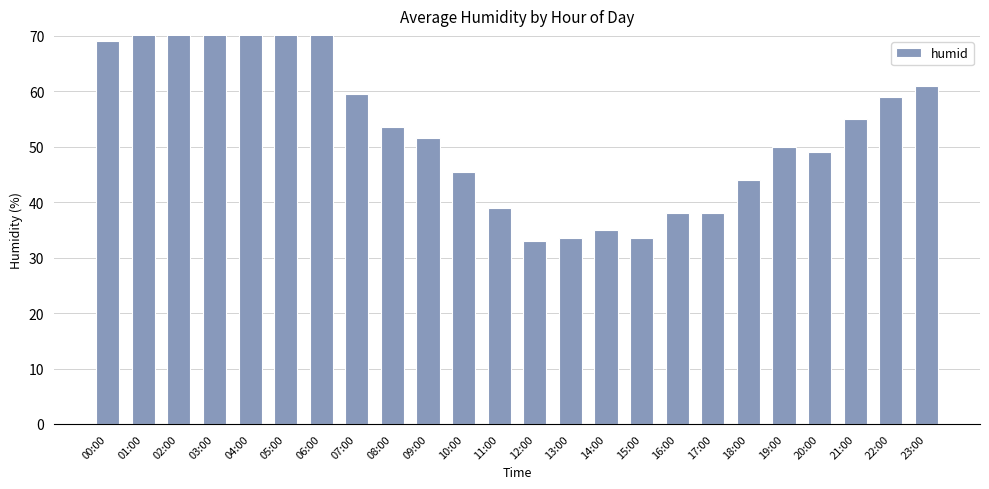

At which category does the chart reach its peak across all series?

05:00